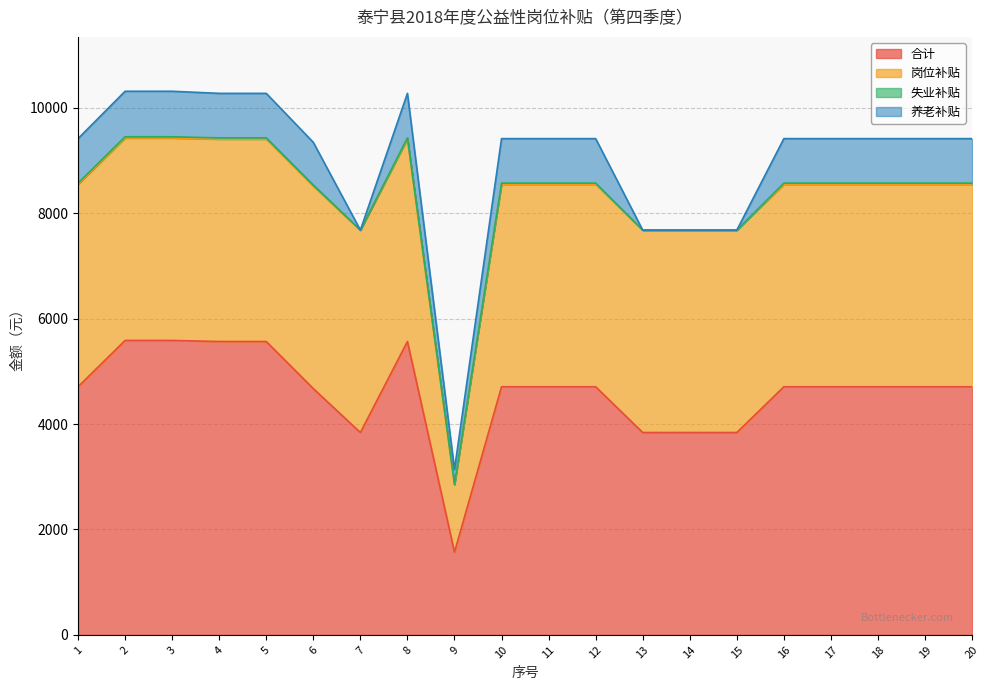

At how many categories does at least one series exceed 451?

20